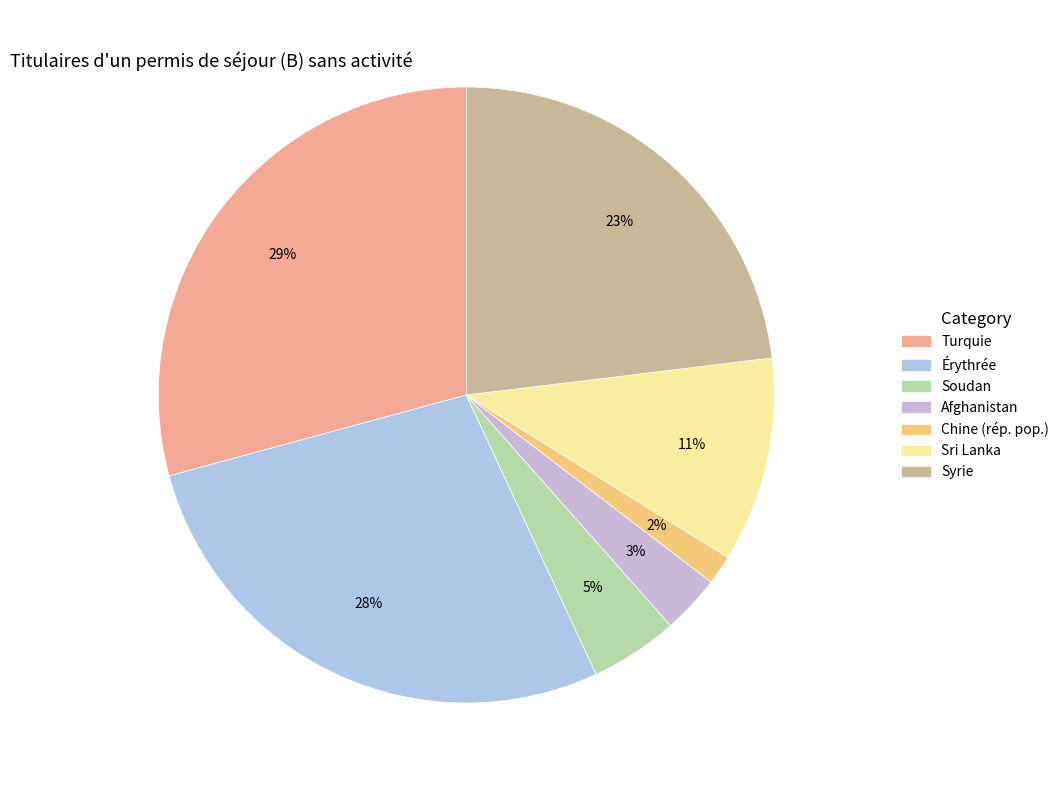

Is Turquie the majority of the pie?

No